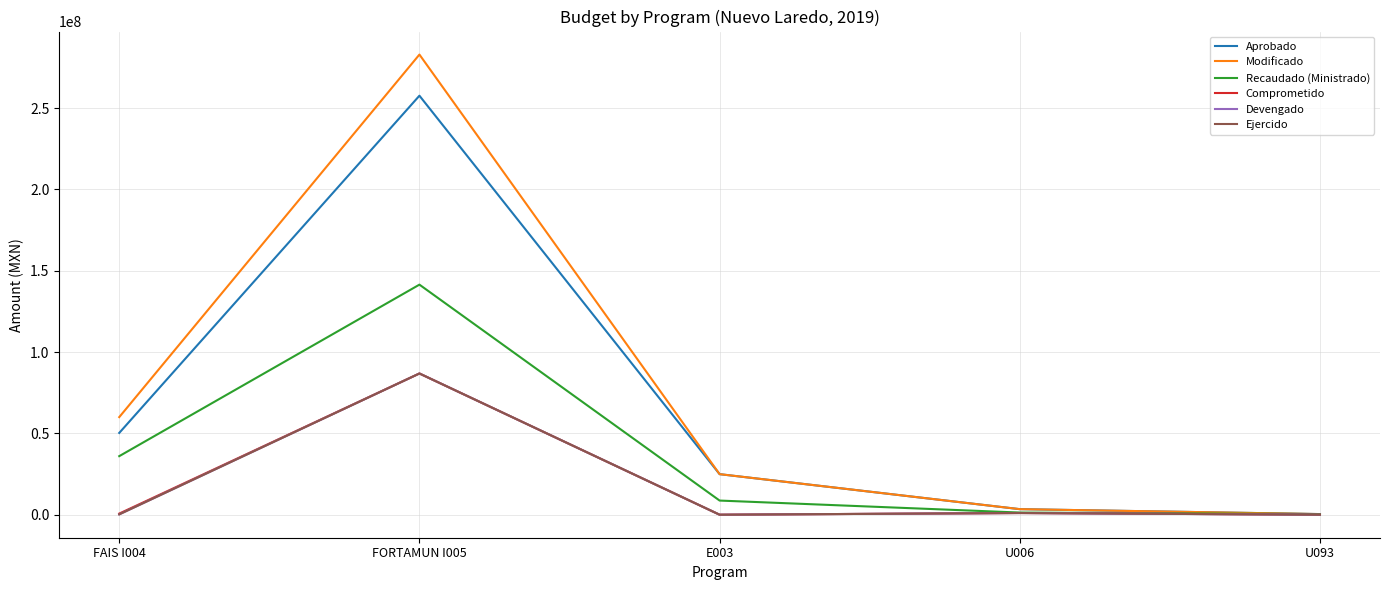

How many lines are shown in the chart?

6